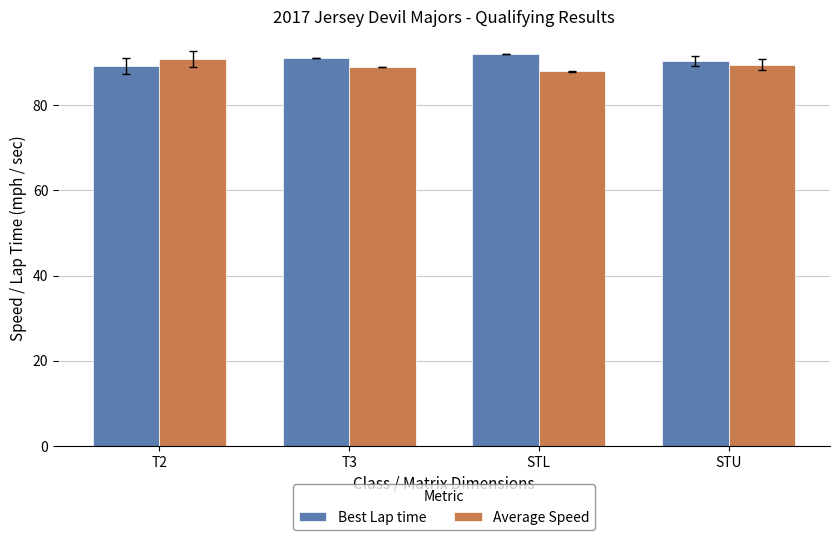

What is the label of the 4th bar from the left?

STU